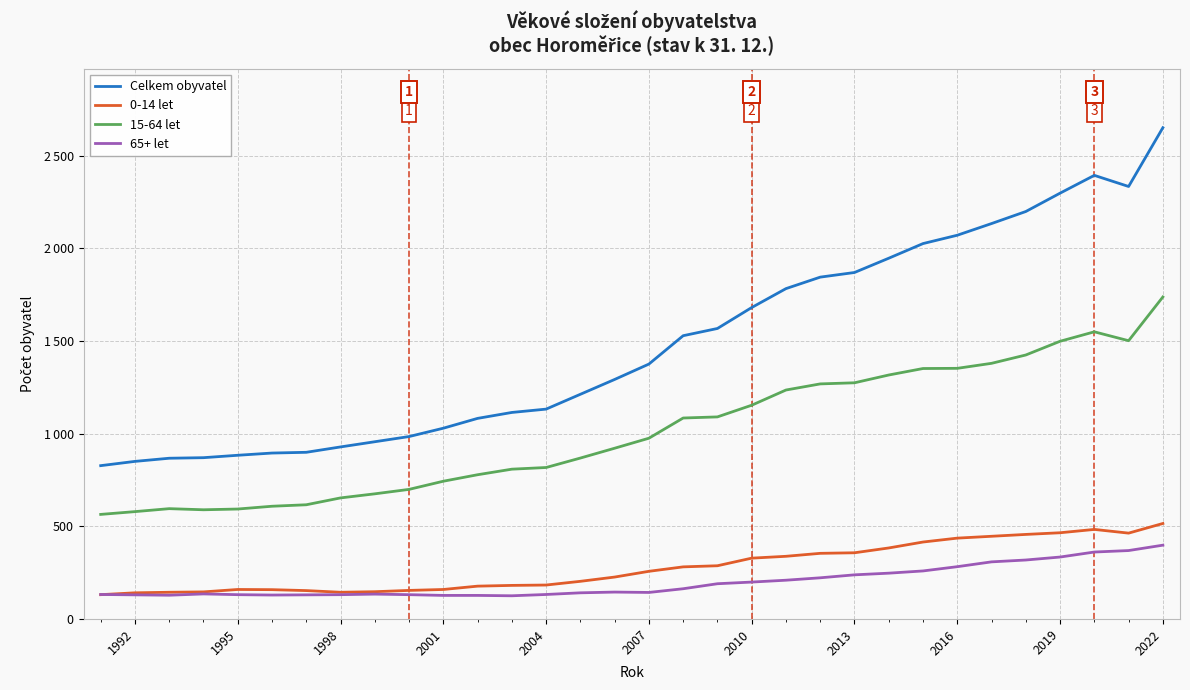

How many interior local peaks does the 65+ let series have?

3